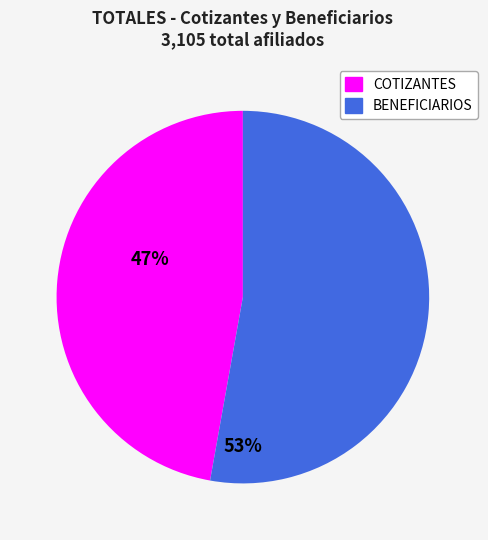

What is the majority slice?

BENEFICIARIOS